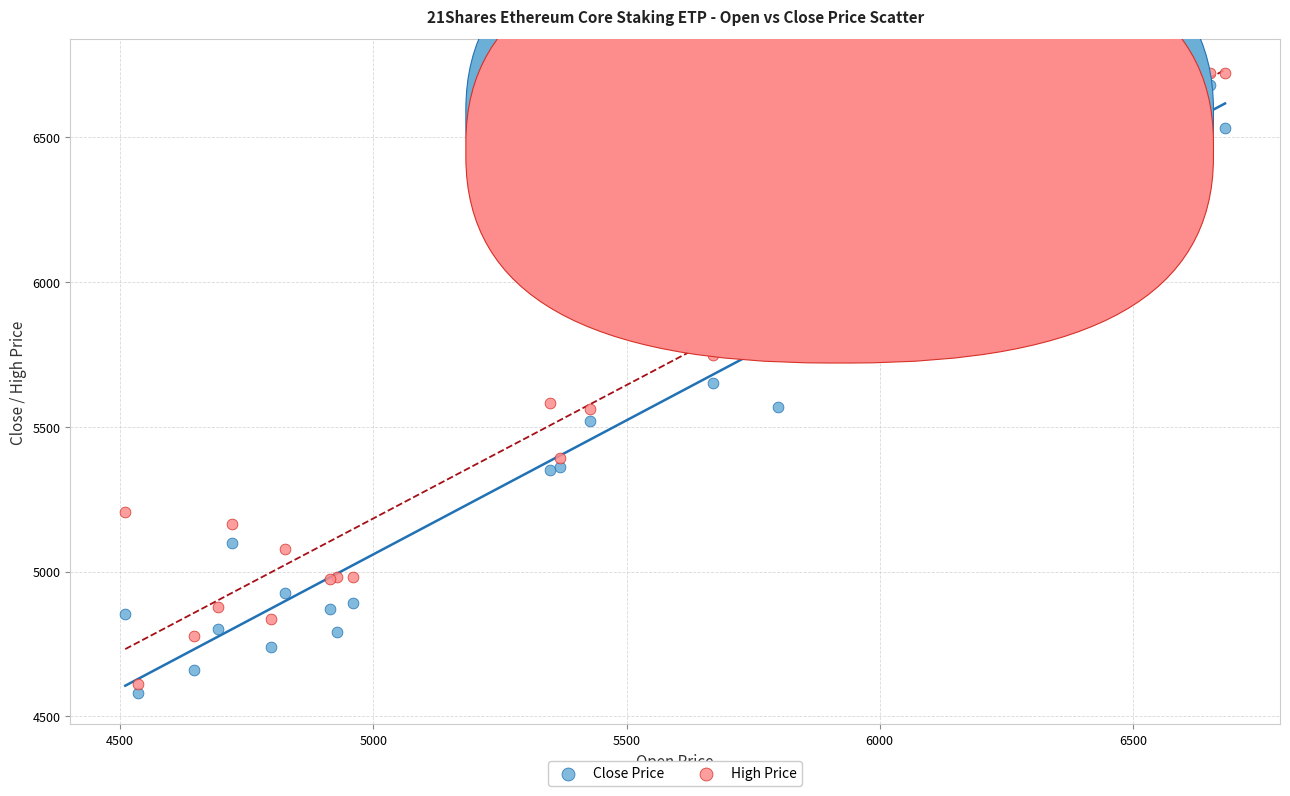

Which series reaches the maximum Y coordinate?

High Price